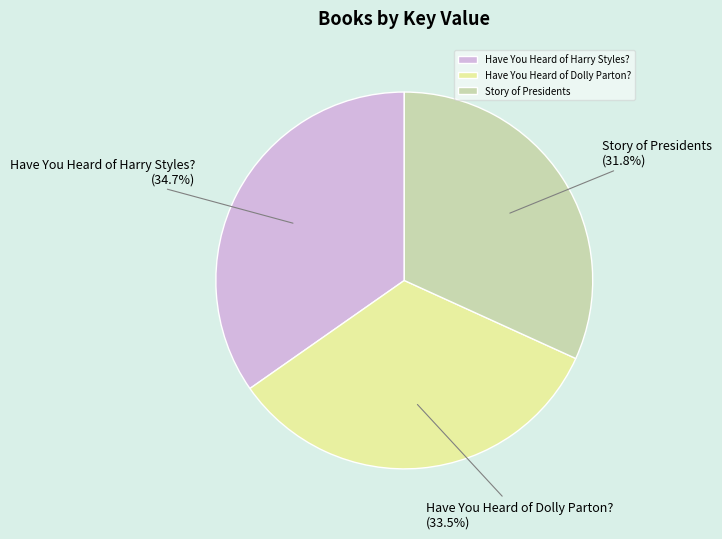

Does any single category account for the majority?

No